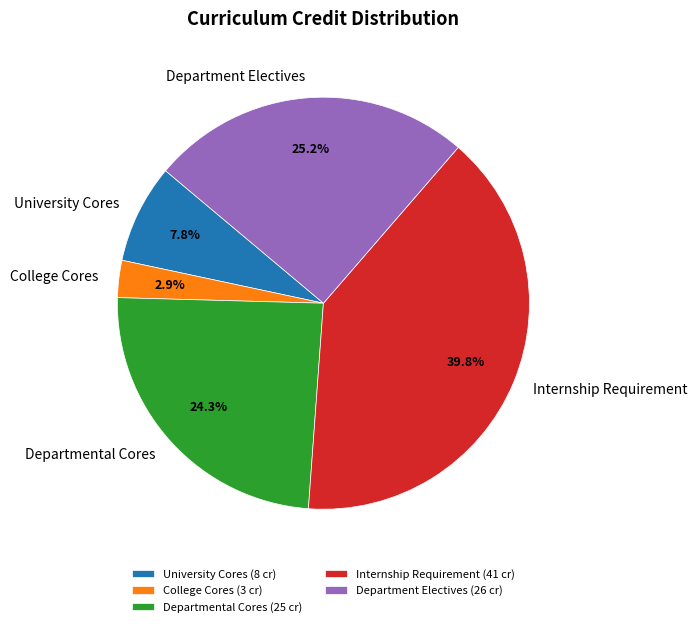

Which slice is the largest?

Internship Requirement